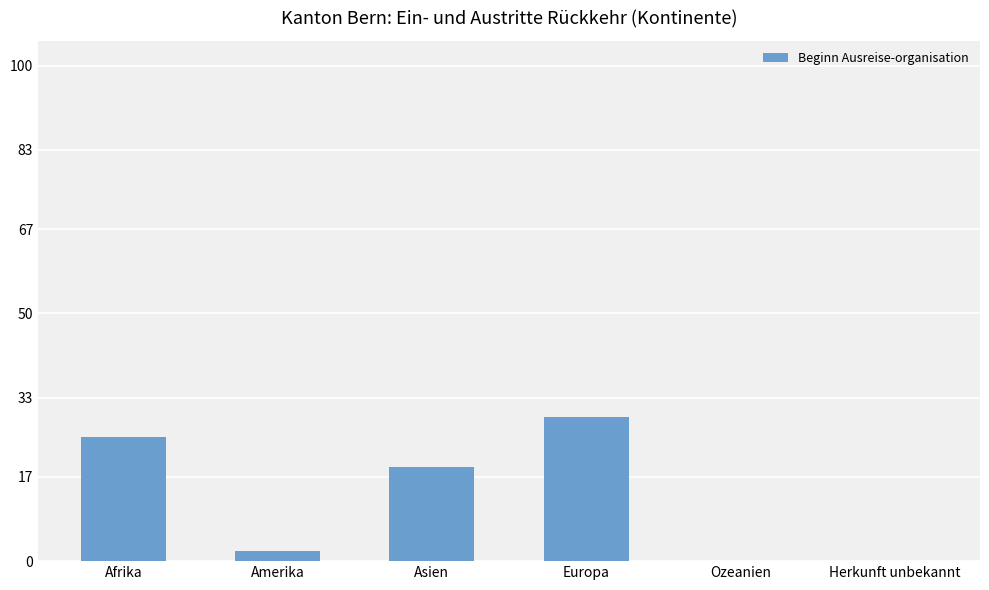

Which has a higher value, Herkunft unbekannt or Asien?

Asien